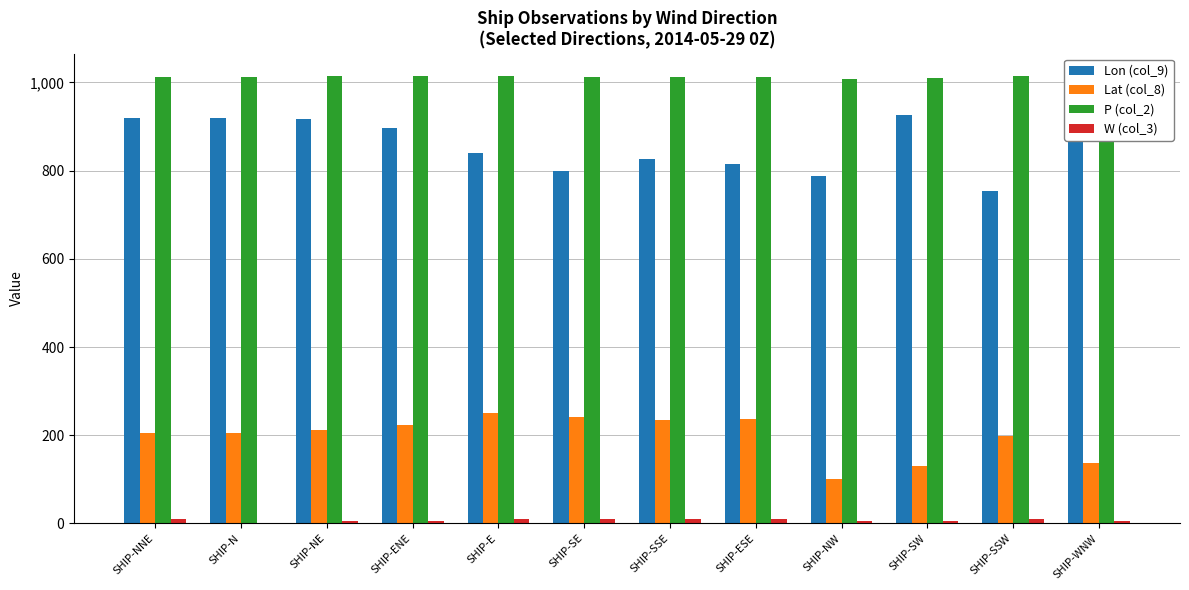

What is the total value across all series at SHIP-ENE?

2139